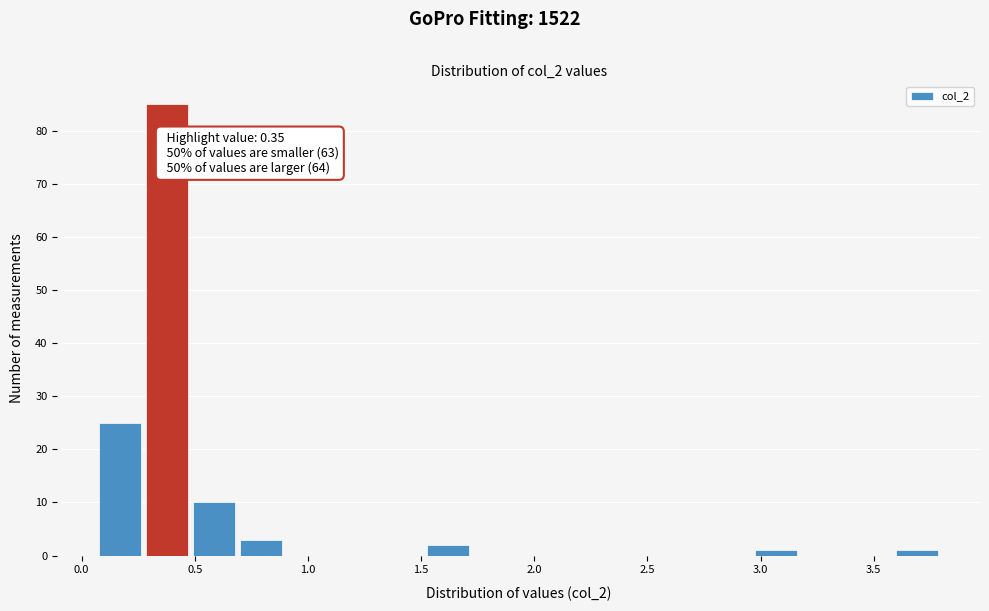

Which range on the x-axis has the tallest bar?

0.30 to 0.50